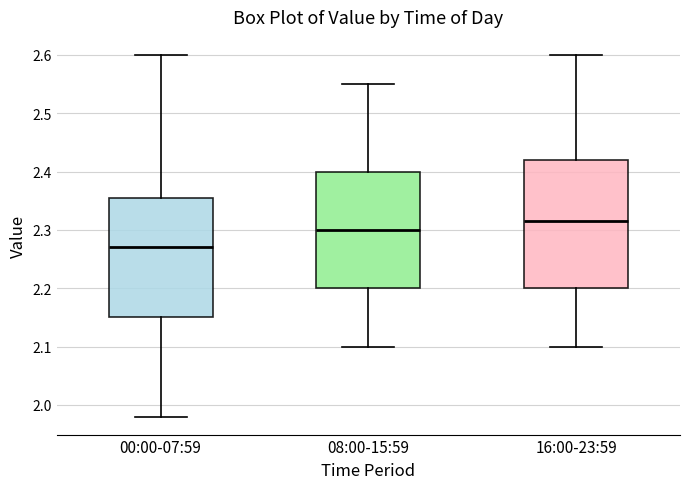

Comparing the boxes themselves (not the whiskers), which one is the tallest?

16:00-23:59